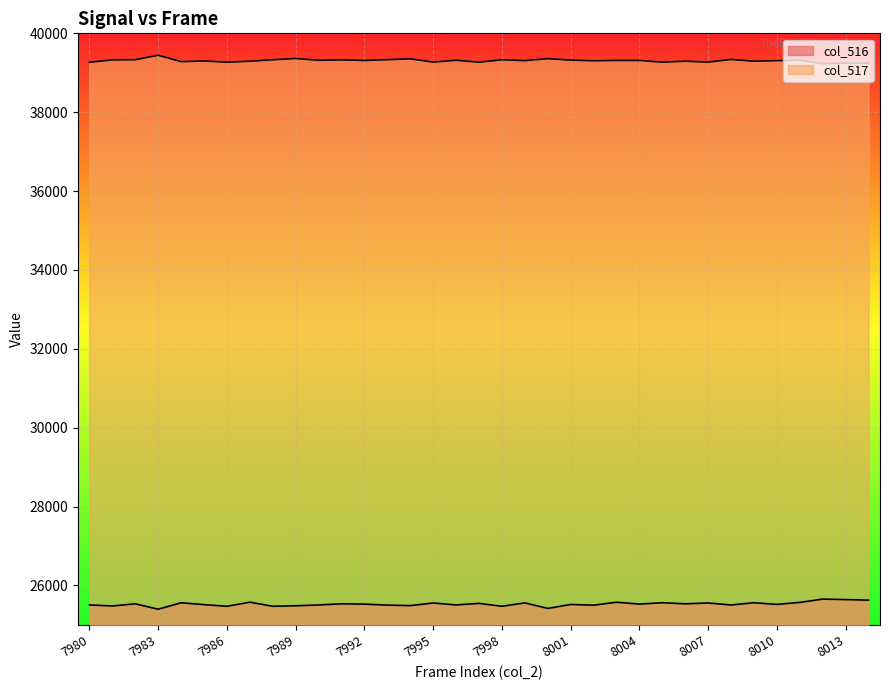

List the series in order of their overall mean, lowest first.

col_516, col_517